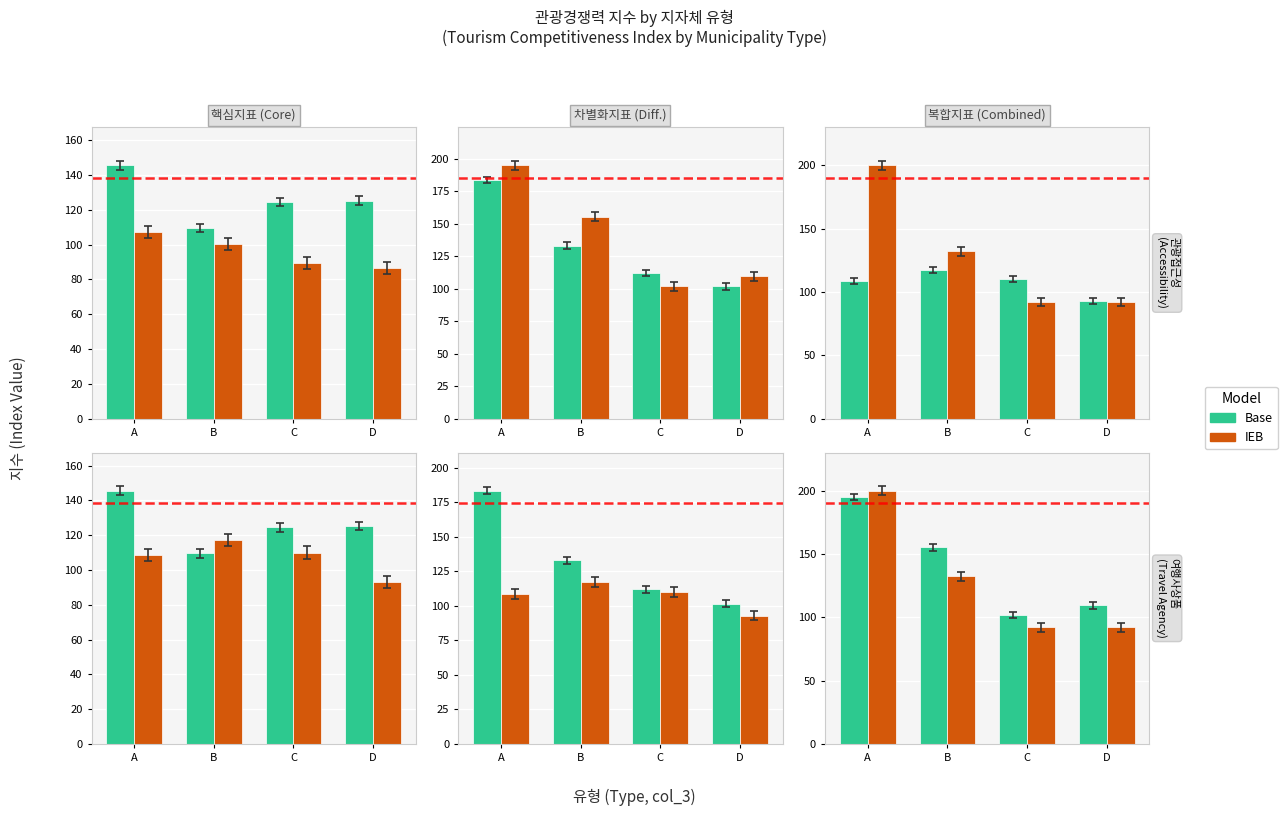

Which category has the lowest value in the IEB series?

C